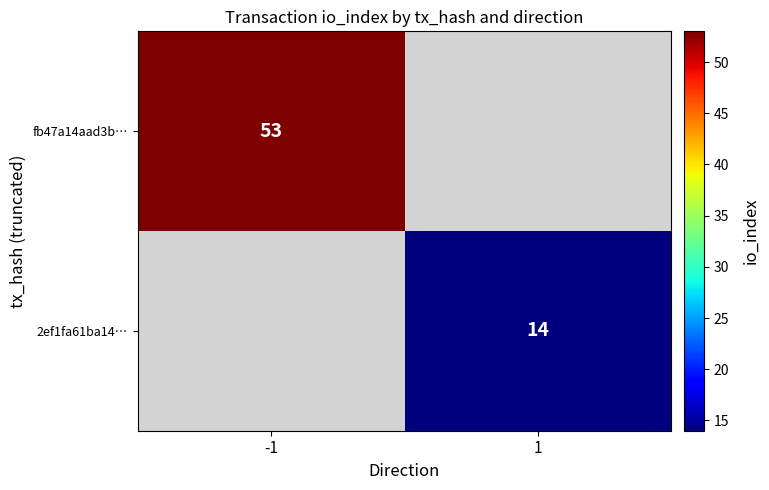

How many data points does each series have?

2